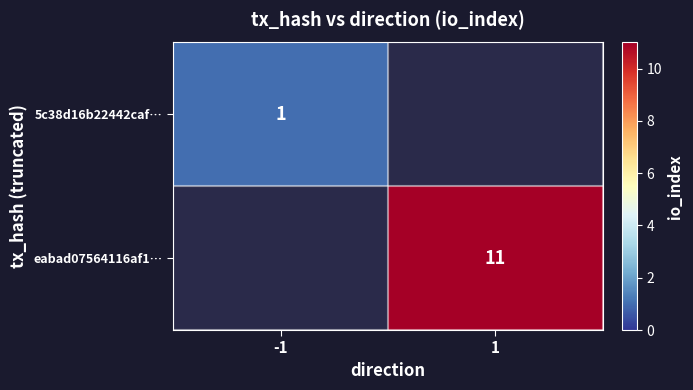

The 5c38d16b22442caf… series shows 0 at -1. True or false?

False